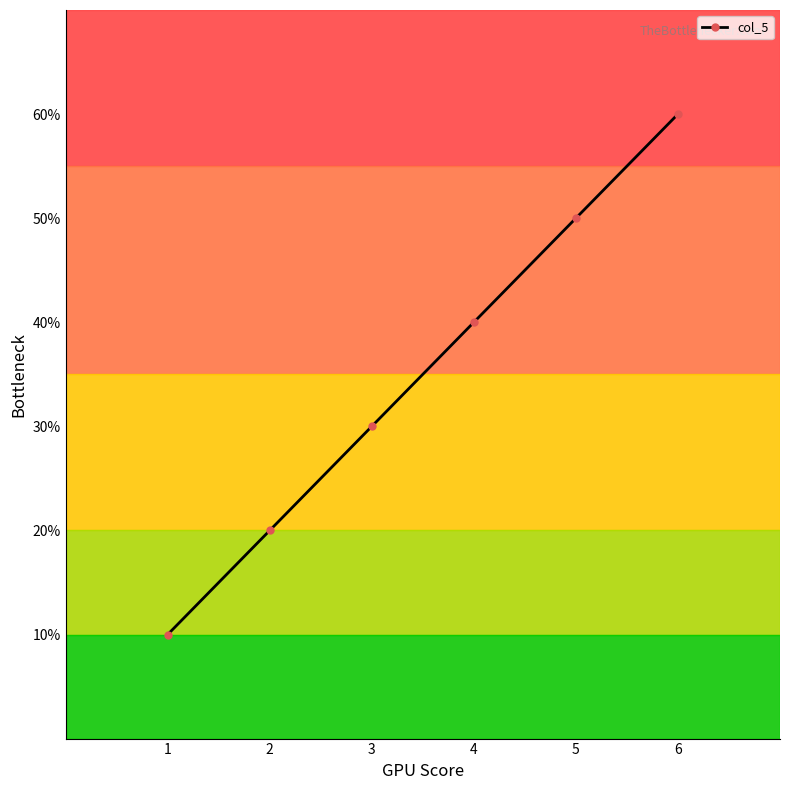

True or false: there are more than 0 points higher than both neighbors.

False